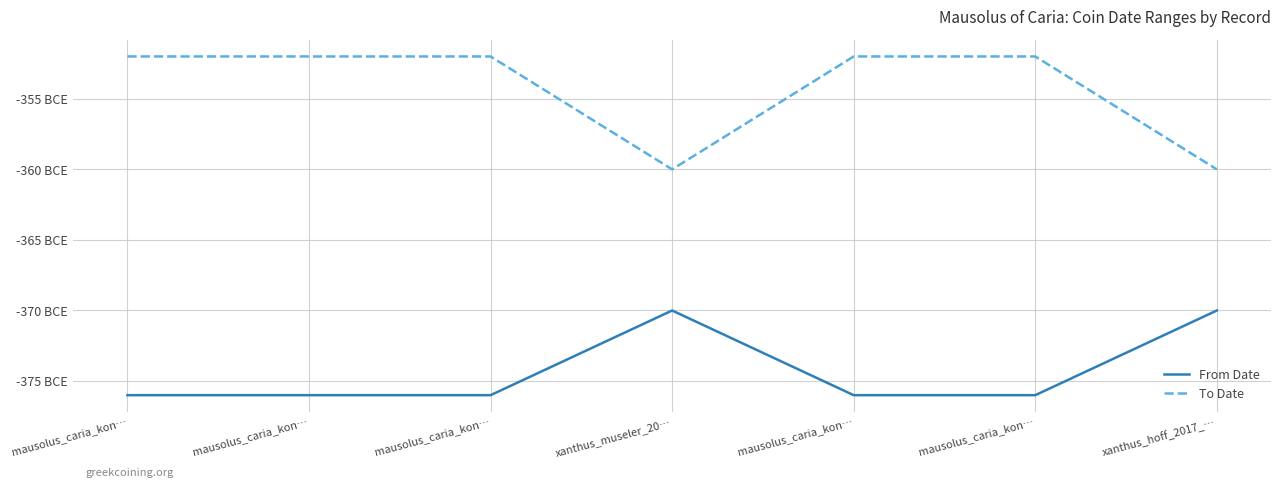

What is the sum of the To Date values at xanthus_museler_20… and mausolus_caria_kon…?

-712